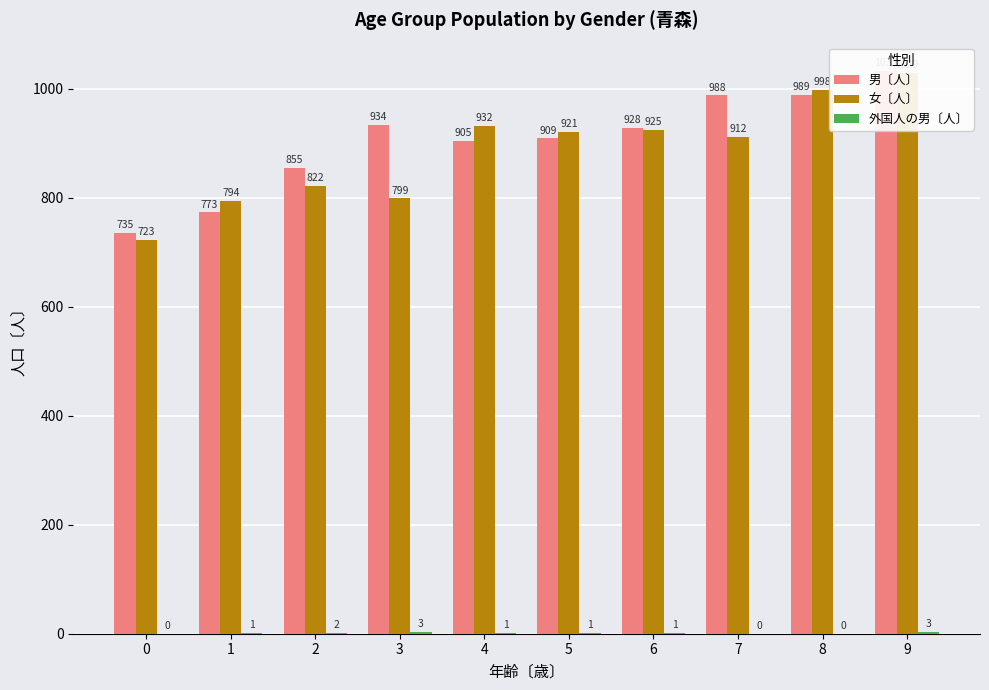

What is the value of the 男〔人〕 bar at the 8th from the left?

988